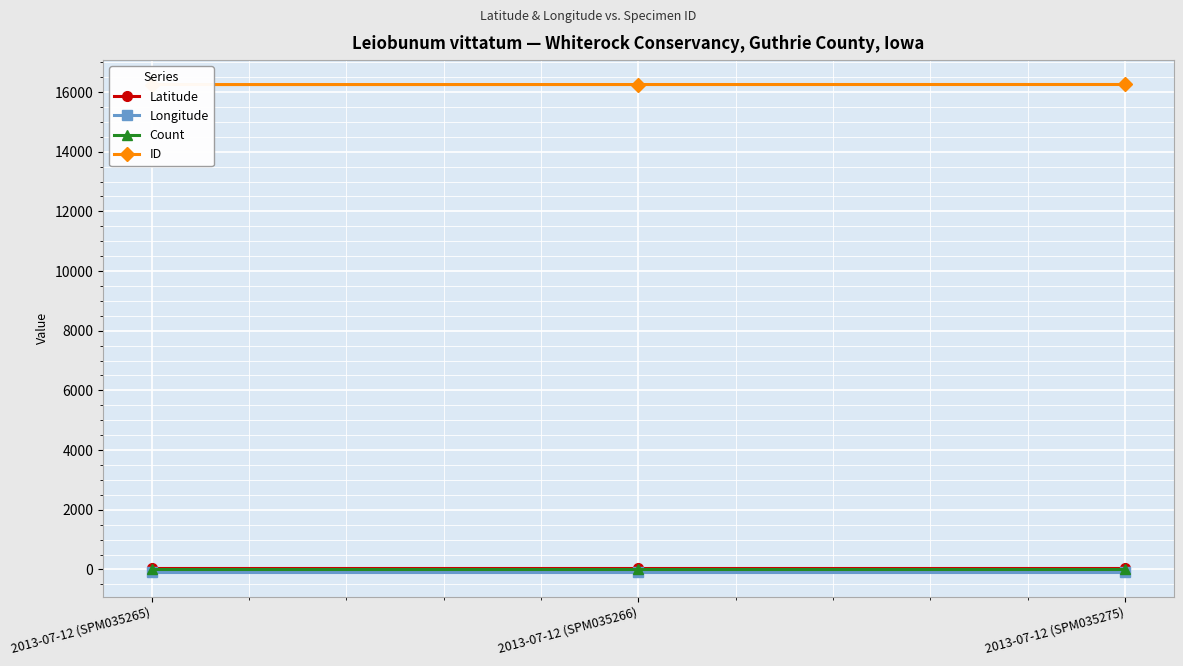

What is the sum of all Latitude values?

125.4